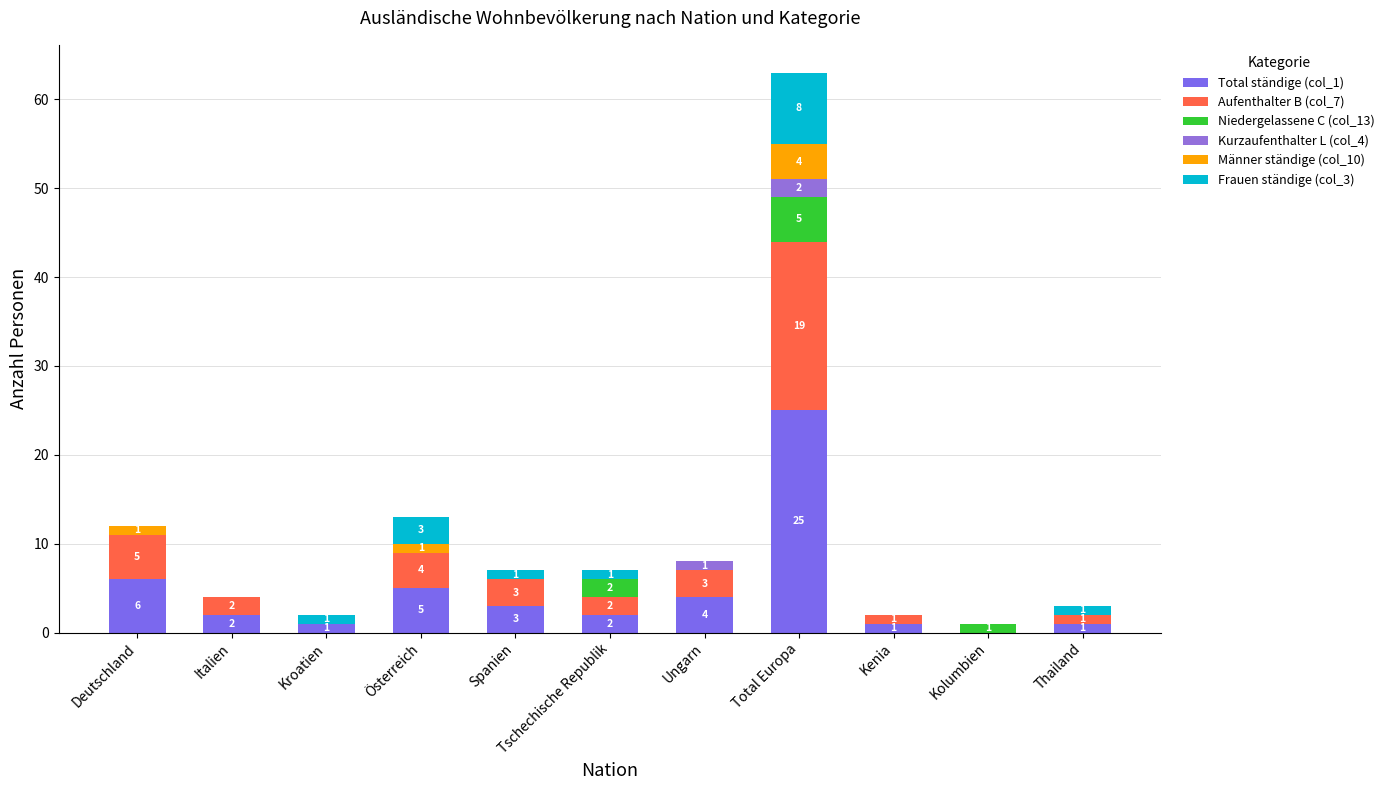

Rank the series by their maximum value, from highest to lowest.

Total ständige (col_1), Aufenthalter B (col_7), Frauen ständige (col_3), Niedergelassene C (col_13), Männer ständige (col_10), Kurzaufenthalter L (col_4)